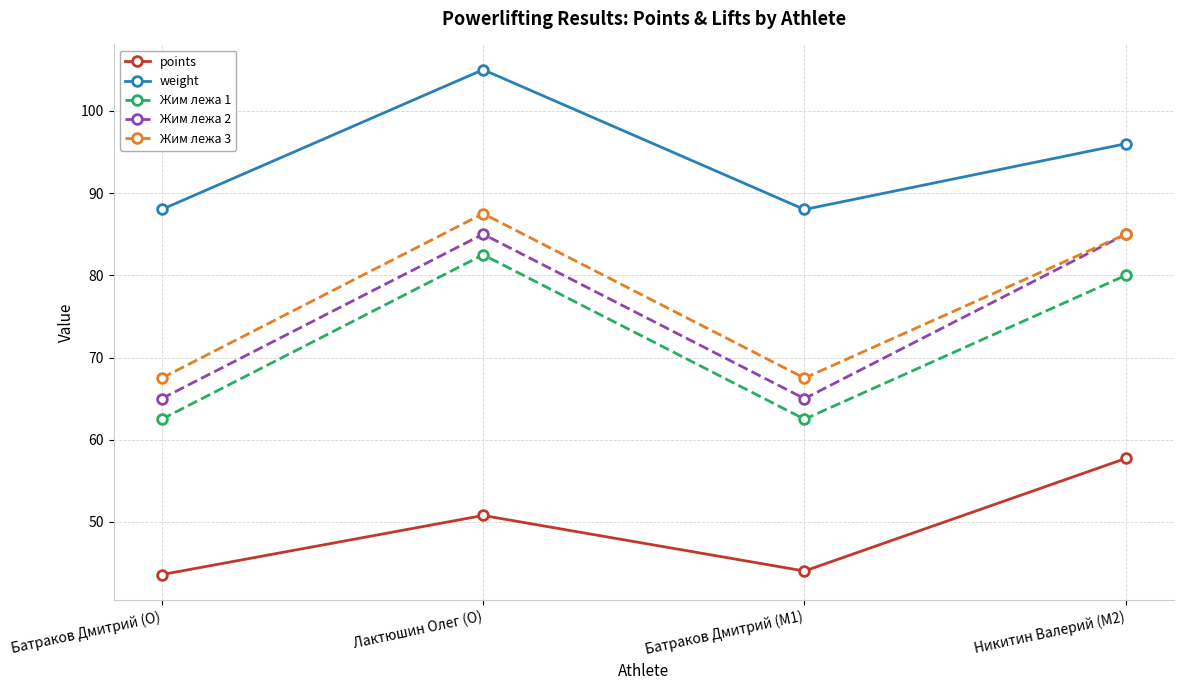

How many interior local valleys does the points series have?

1